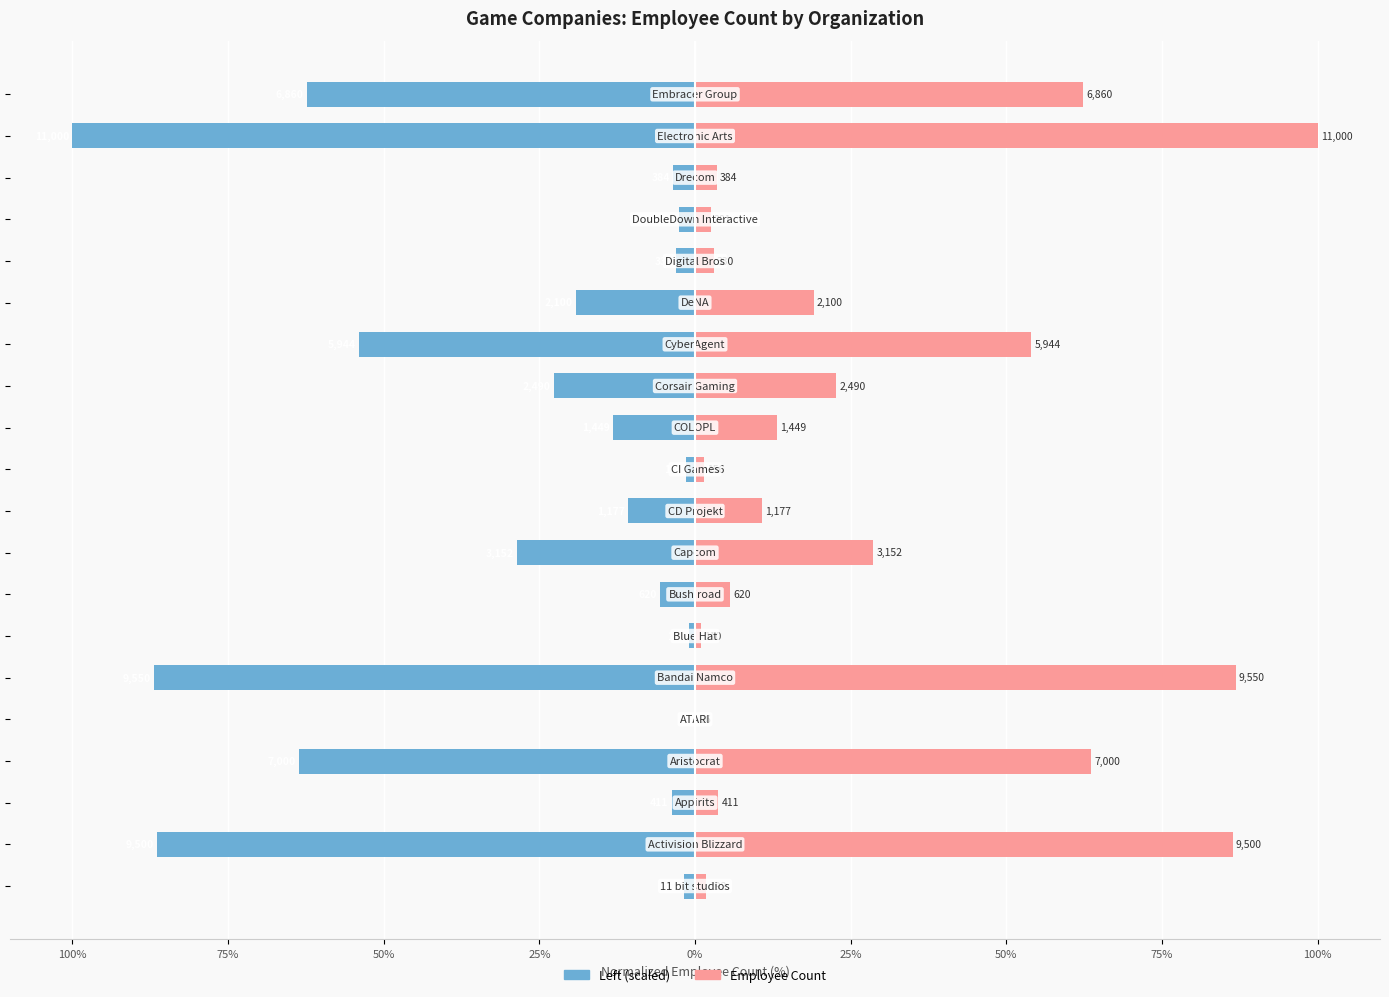

What is the difference between the highest and lowest values at 17?

7.0